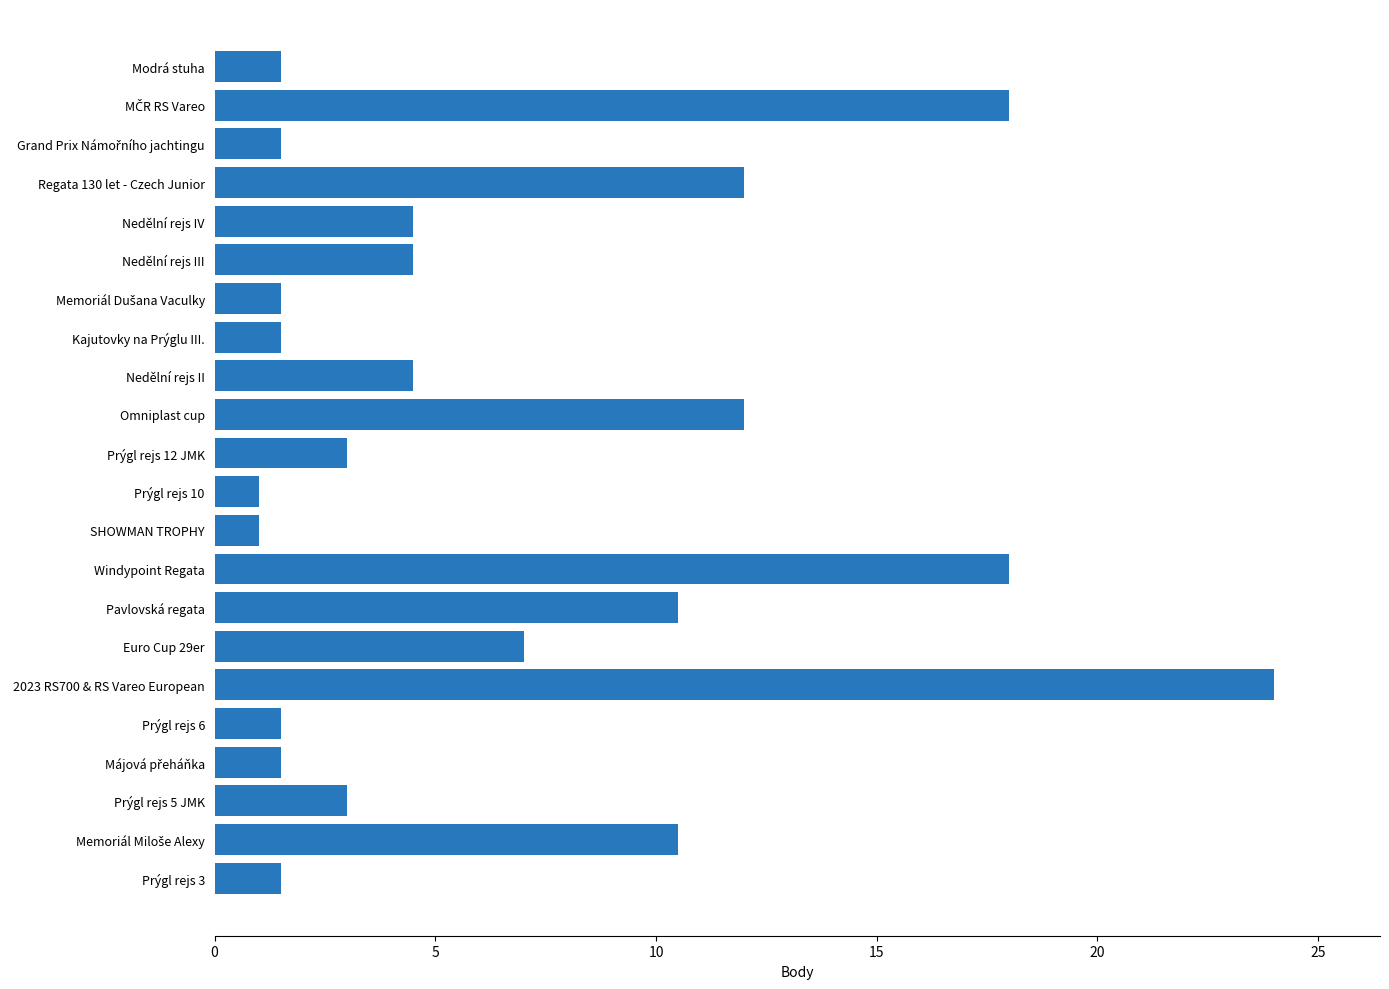

How many data points are less than 4?

11